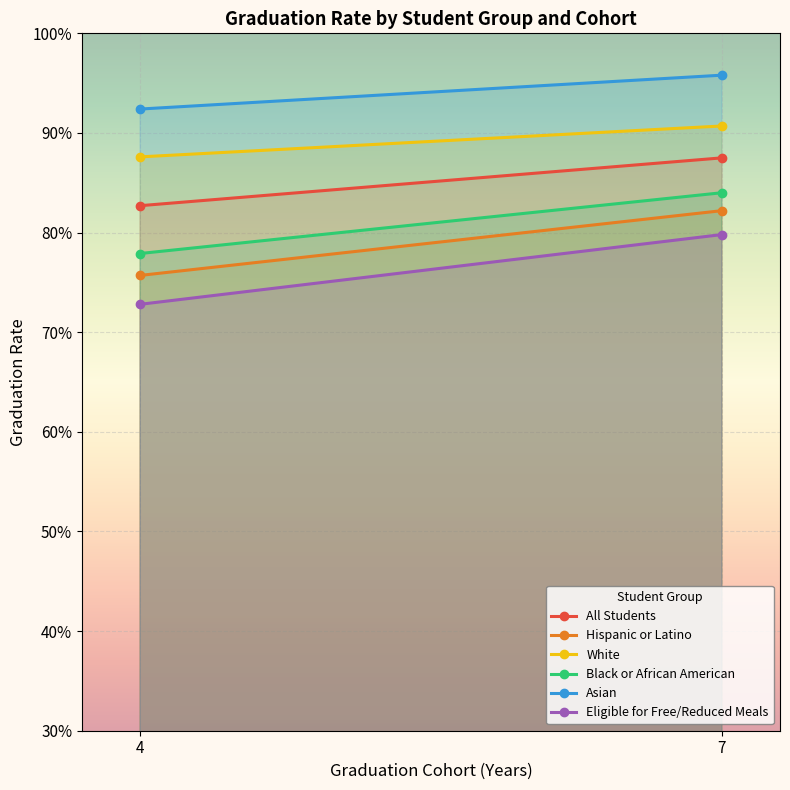

Reading right to left, list all the values displayed in this chart.

All Students: 0.9	0.8
Hispanic or Latino: 0.8	0.8
White: 0.9	0.9
Black or African American: 0.8	0.8
Asian: 1.0	0.9
Eligible for Free/Reduced Meals: 0.8	0.7